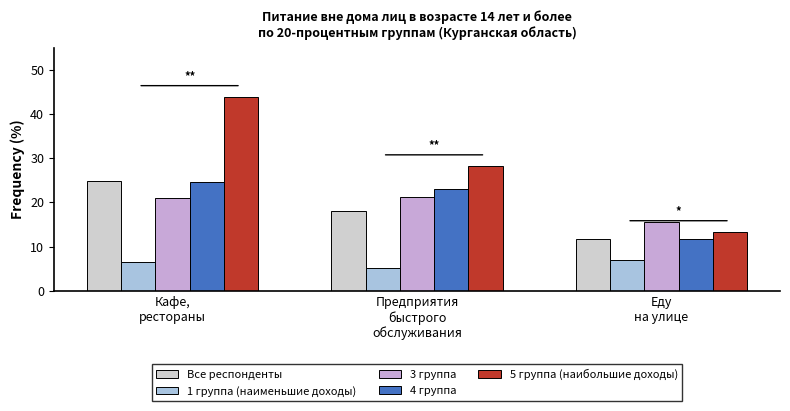

Reading left to right, list all the values displayed in this chart.

Все респонденты: 24.8	18.1	11.7
1 группа (наименьшие доходы): 6.5	5.2	7.0
3 группа: 20.9	21.3	15.6
4 группа: 24.6	22.9	11.7
5 группа (наибольшие доходы): 43.9	28.3	13.4